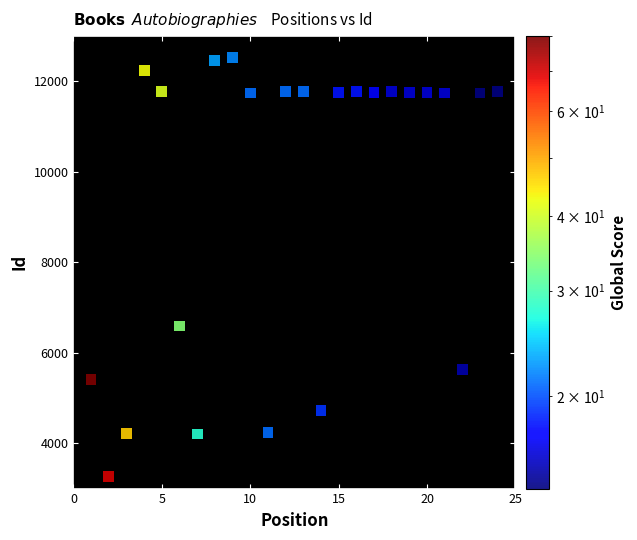

What Y value in the scatter plot is closest to 7898?

6594